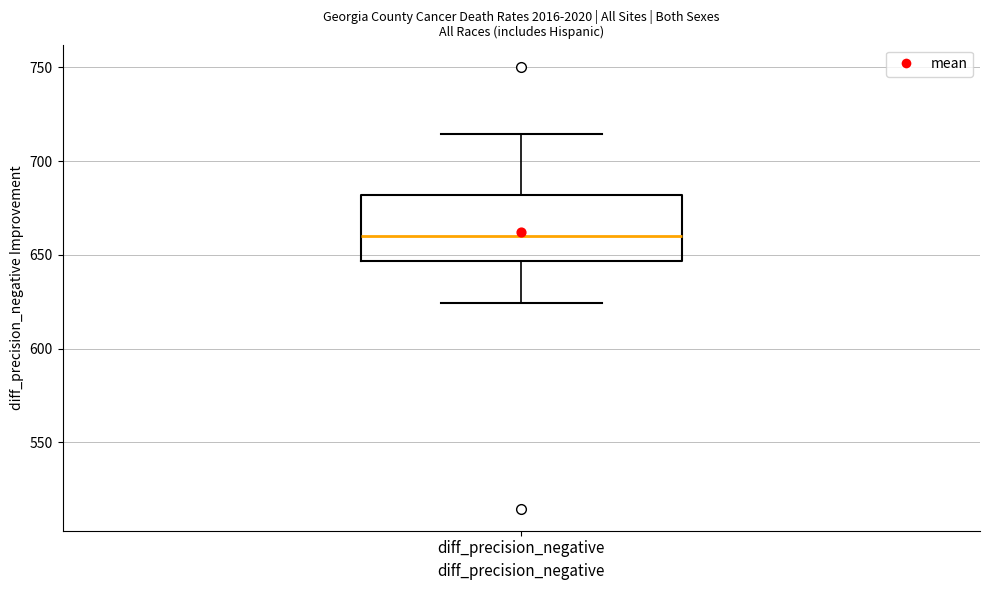

Read this box plot against the y-axis: the position of the median line, the range covered by the box, and the ends of both whiskers. The values are not printed on the chart, so give them approximately, as read against the axis.

median 660, box 645 to 680, whiskers 625 to 715